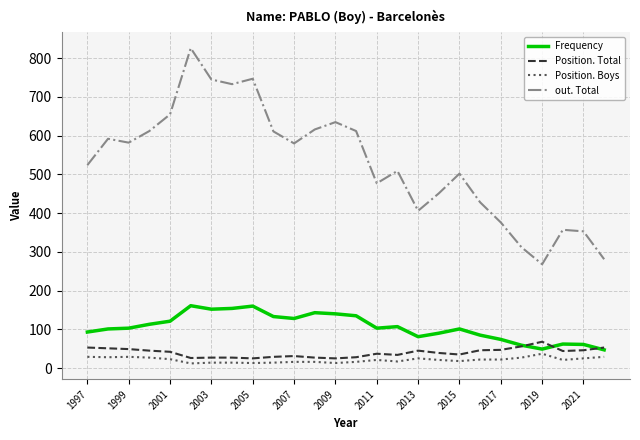

What is the greatest value displayed?

826